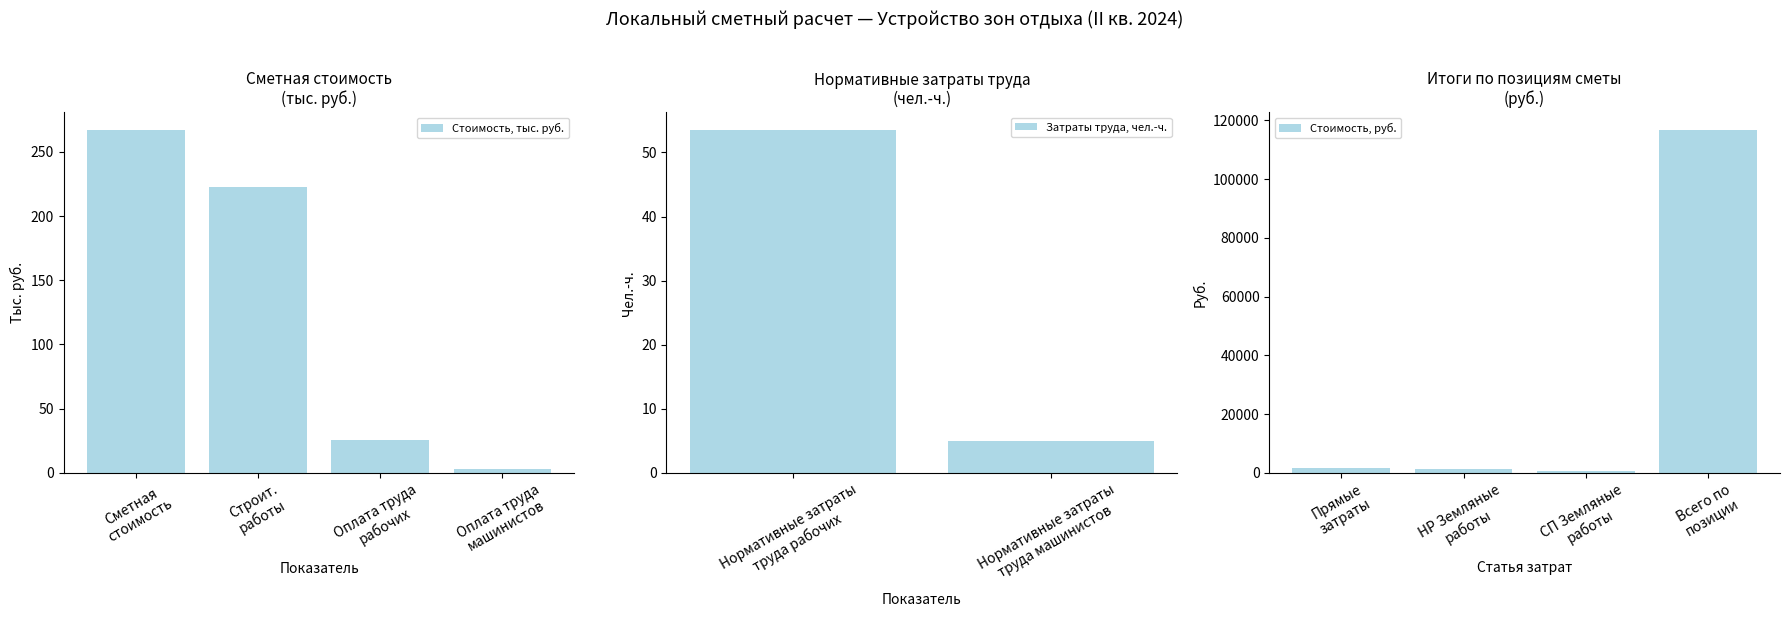

How many data points in Стоимость, тыс. руб. are less than 222?

2